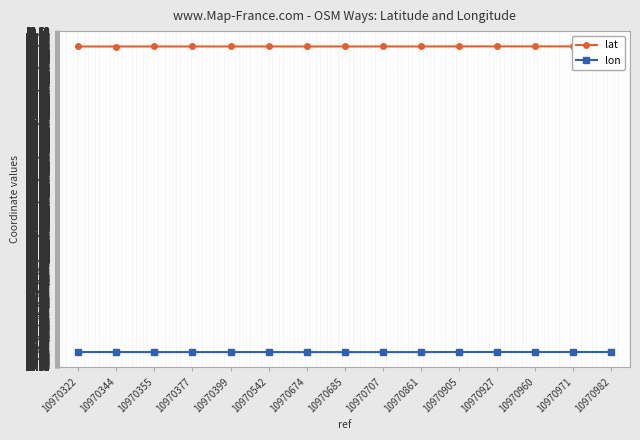

At which category is the sum across all series the highest?

10970971